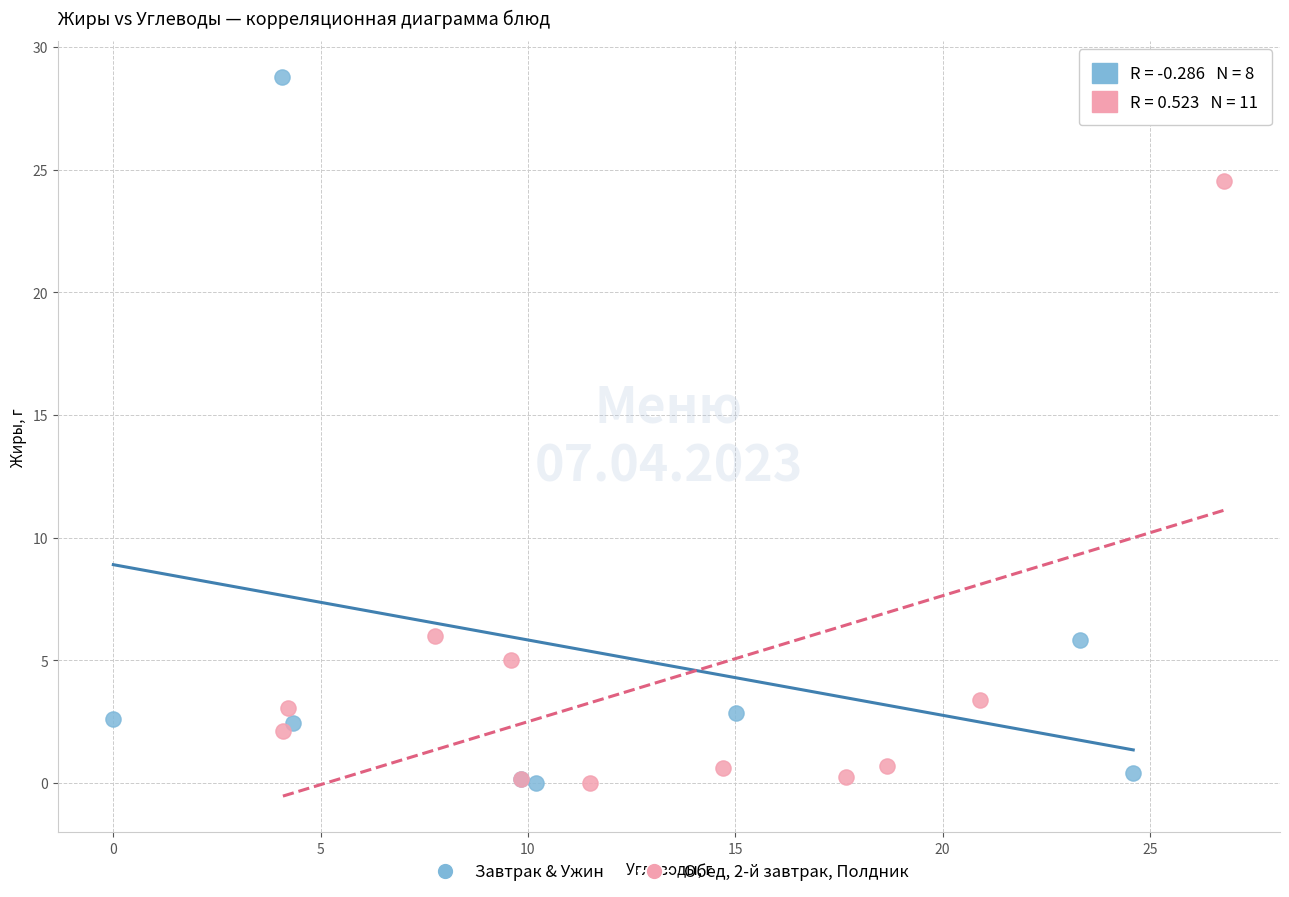

Which series has the largest Y range (max minus min)?

Завтрак & Ужин